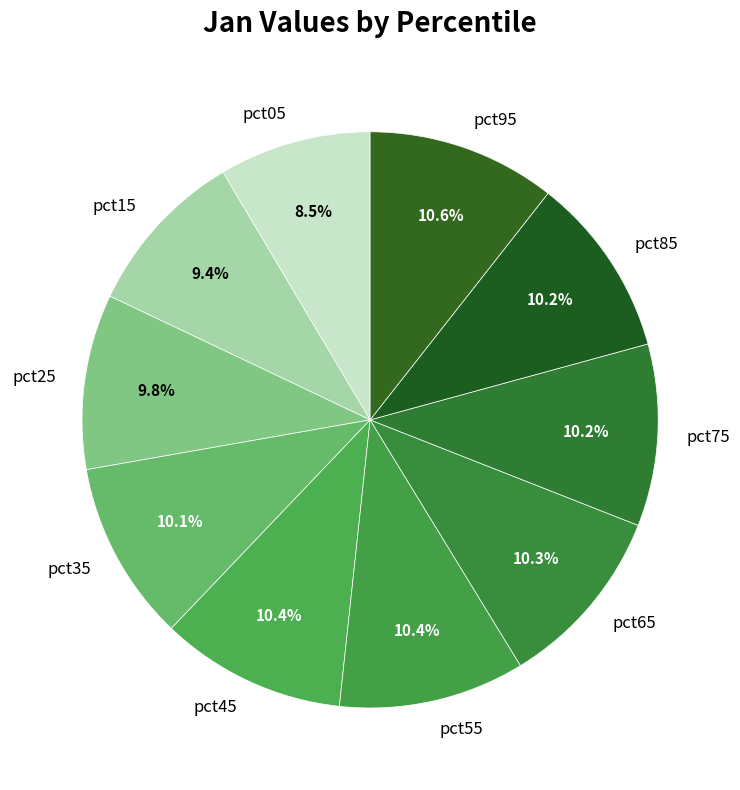

To the nearest percent, what is the difference between the largest and smallest slice percentages?

2%